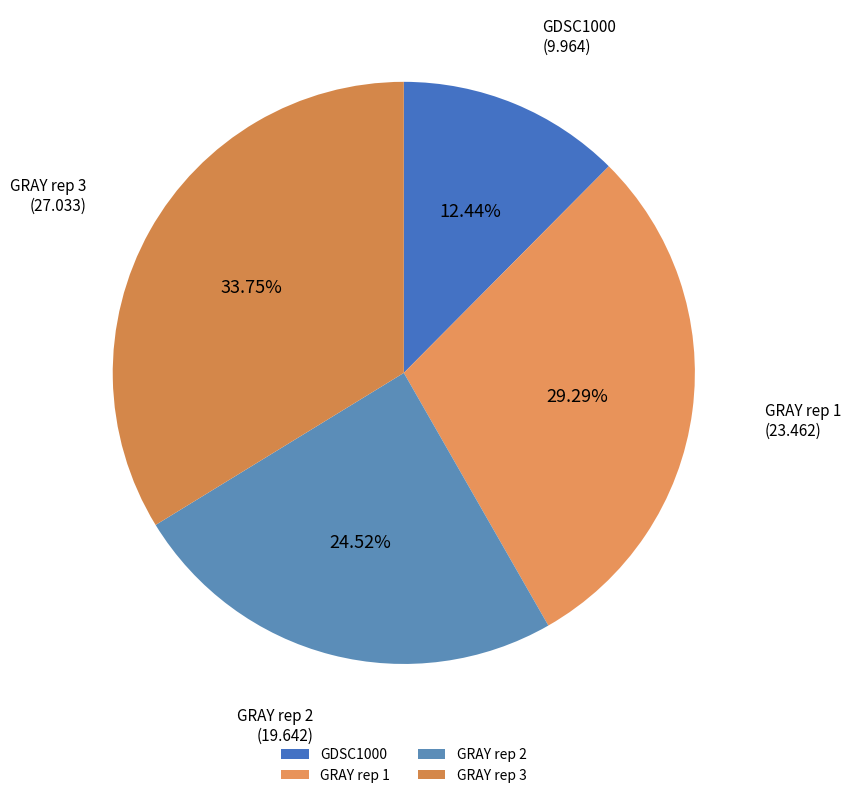

Which has a higher value, GDSC1000 or GRAY rep 1?

GRAY rep 1